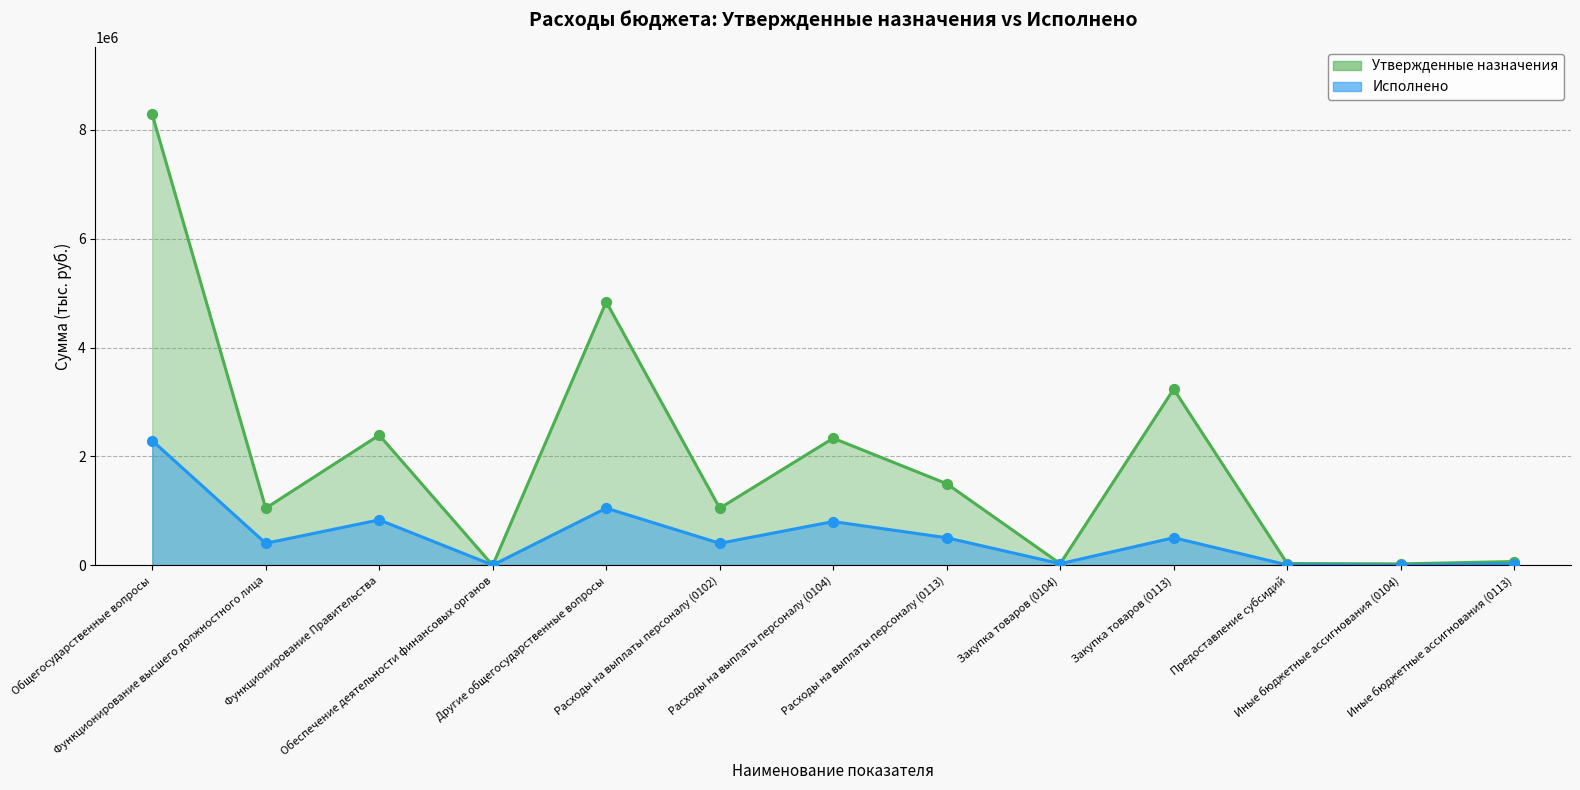

What is the total value across all series at Иные бюджетные ассигнования (0113)?

98335.4